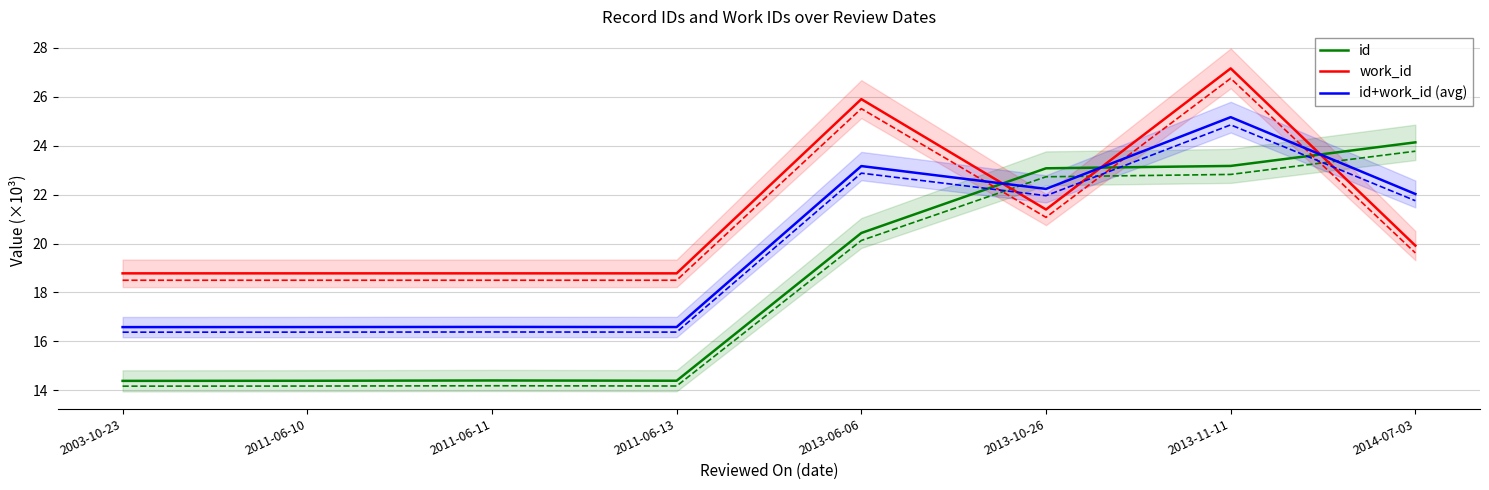

What is the difference between the work_id values at 2014-07-03 and 2011-06-11?

1.1